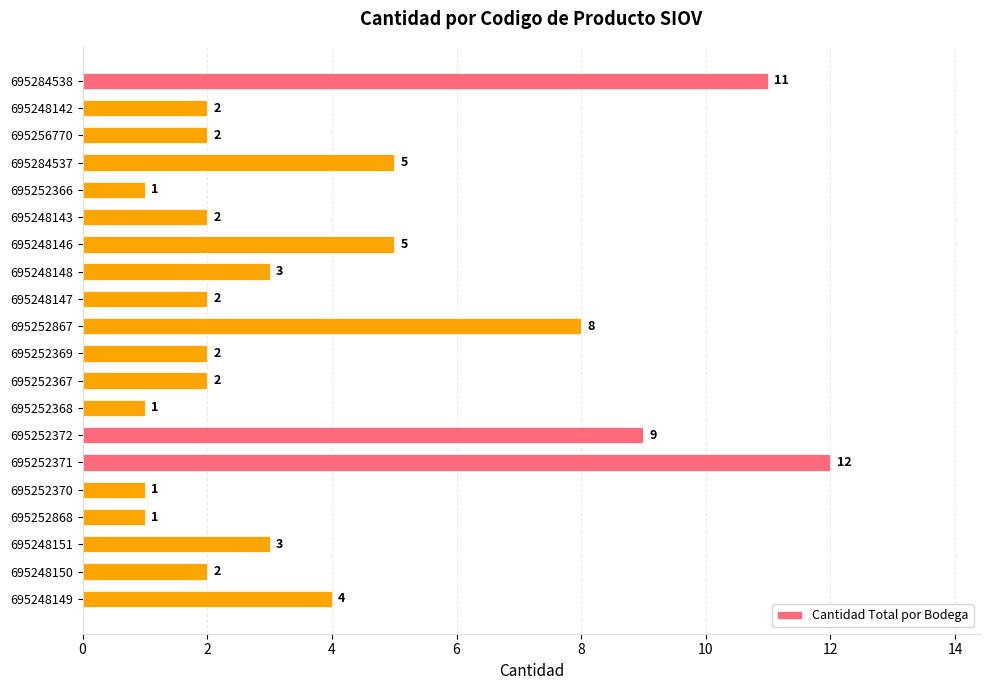

What is the label of the 10th bar from the bottom?

695252369